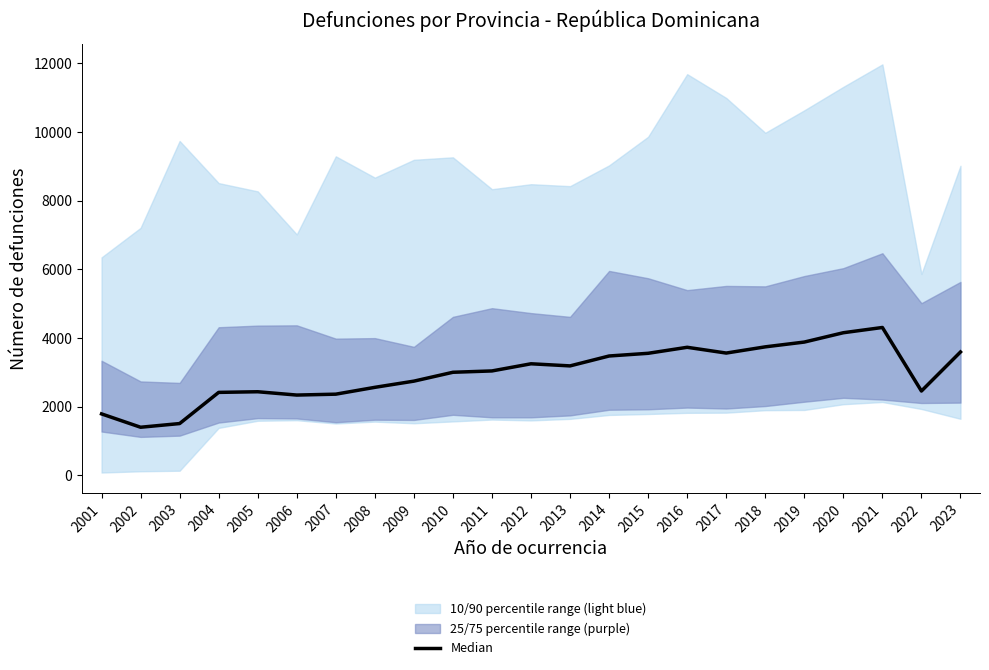

What is the value of the 19th point from the left?

3878.5